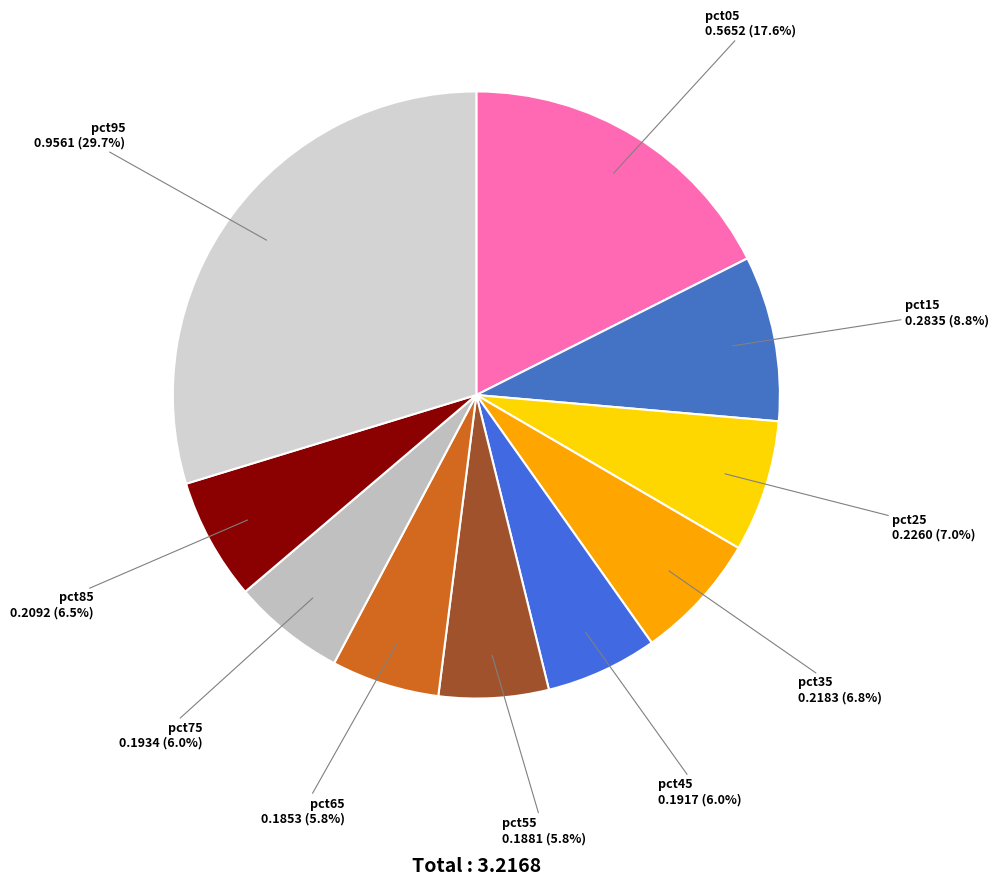

Count the number of slices in the pie.

10